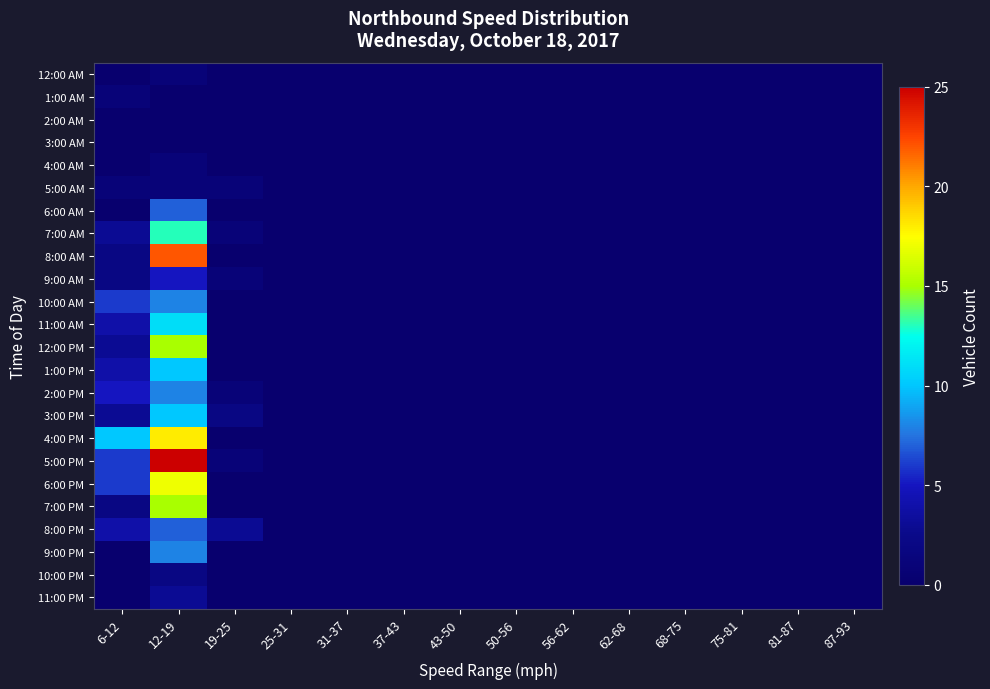

Rank the series by their maximum value, from highest to lowest.

5:00 PM, 8:00 AM, 4:00 PM, 6:00 PM, 12:00 PM, 7:00 PM, 7:00 AM, 11:00 AM, 1:00 PM, 3:00 PM, 10:00 AM, 2:00 PM, 9:00 PM, 6:00 AM, 8:00 PM, 9:00 AM, 11:00 PM, 10:00 PM, 12:00 AM, 1:00 AM, 4:00 AM, 5:00 AM, 2:00 AM, 3:00 AM